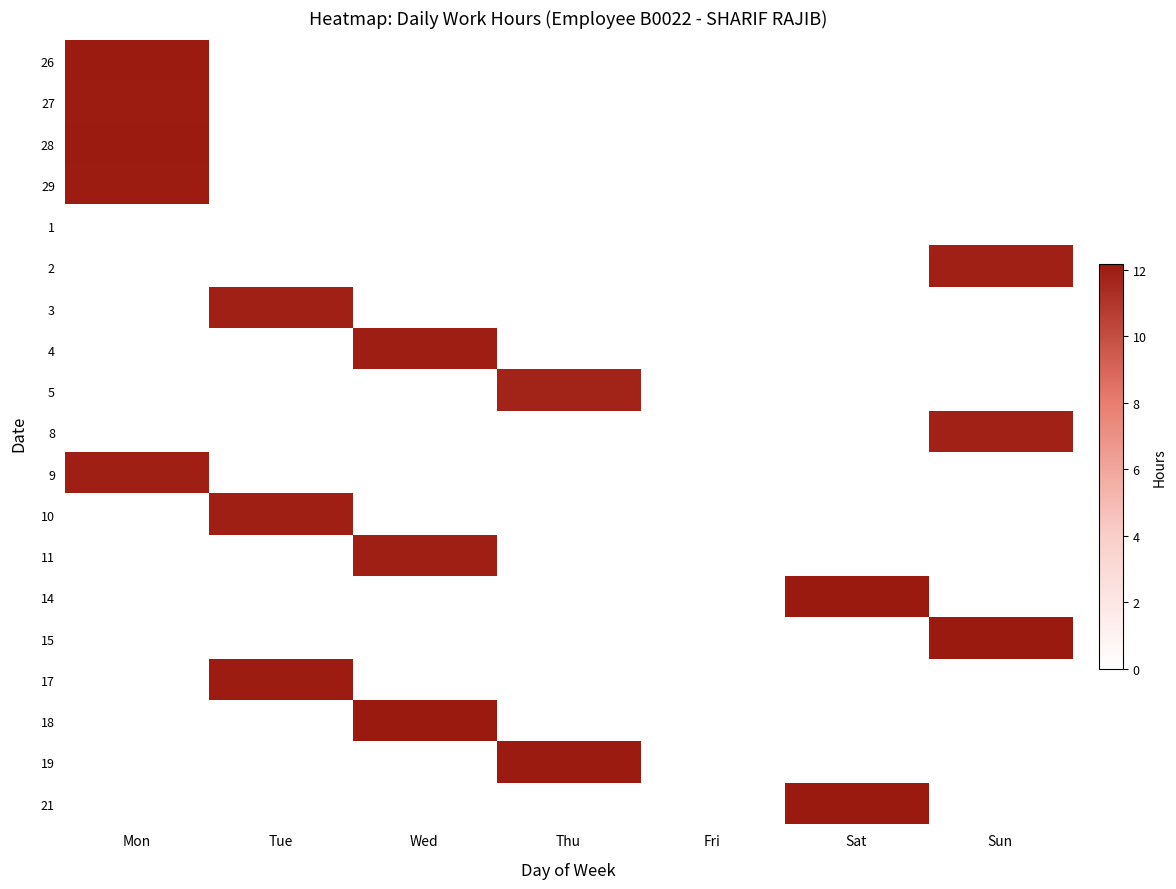

At how many categories does at least one series exceed 7?

6